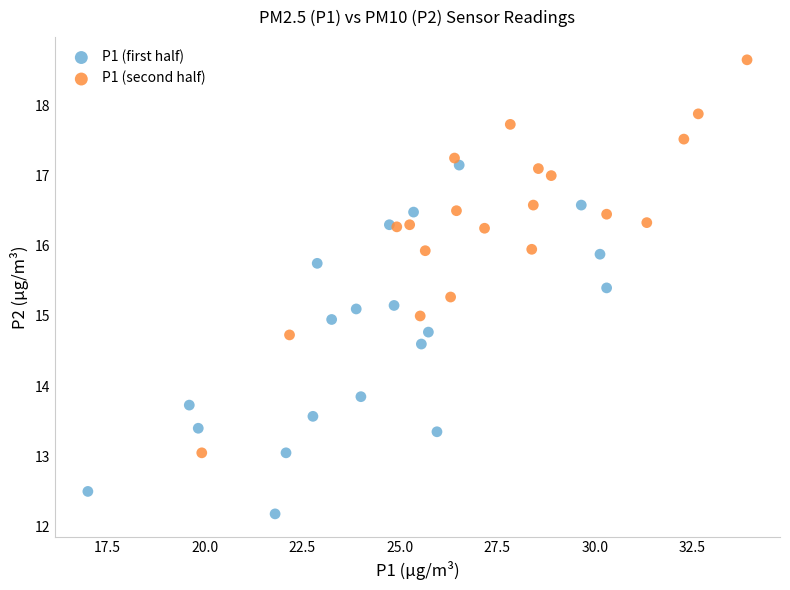

Which series reaches the maximum Y coordinate?

P1 (second half)